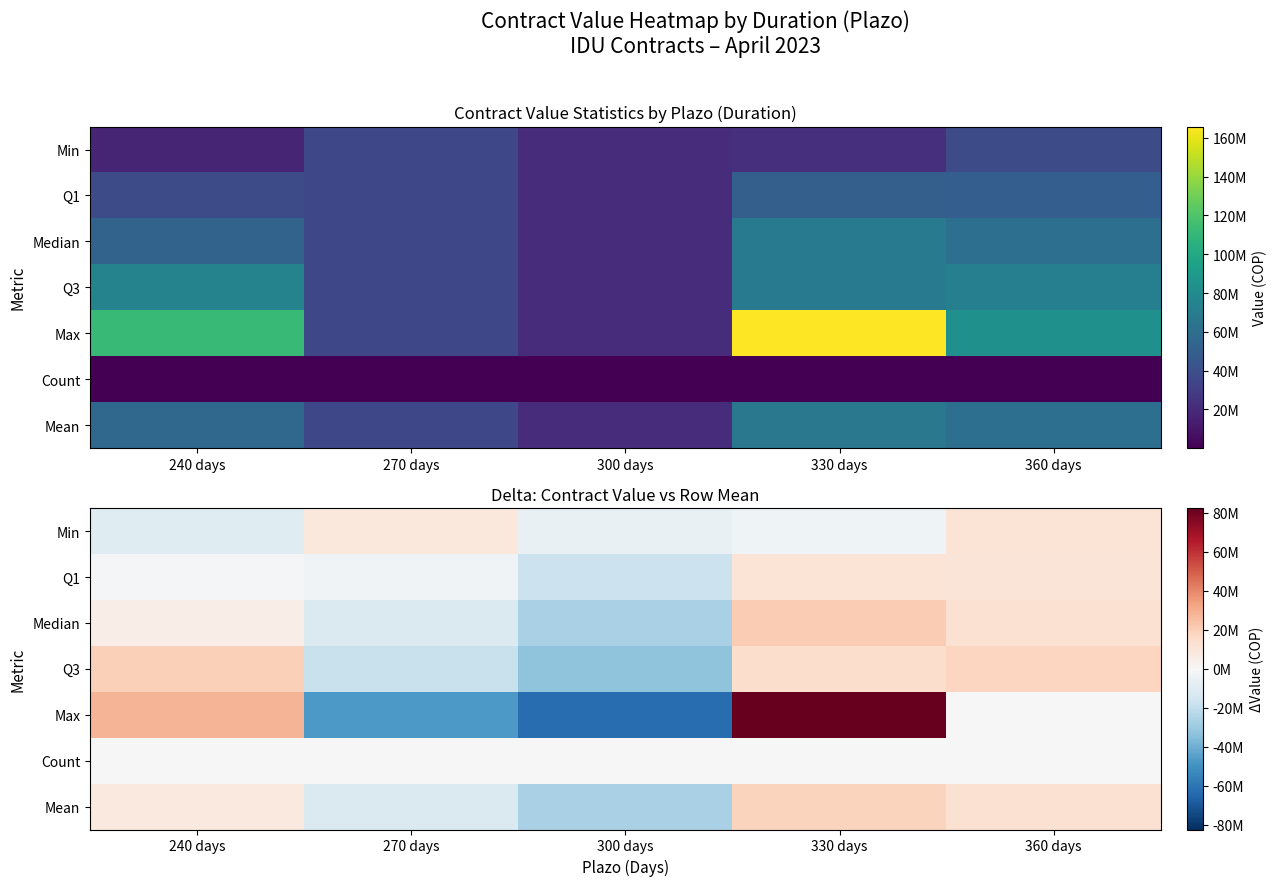

At which category is the sum across all series the highest?

330 days